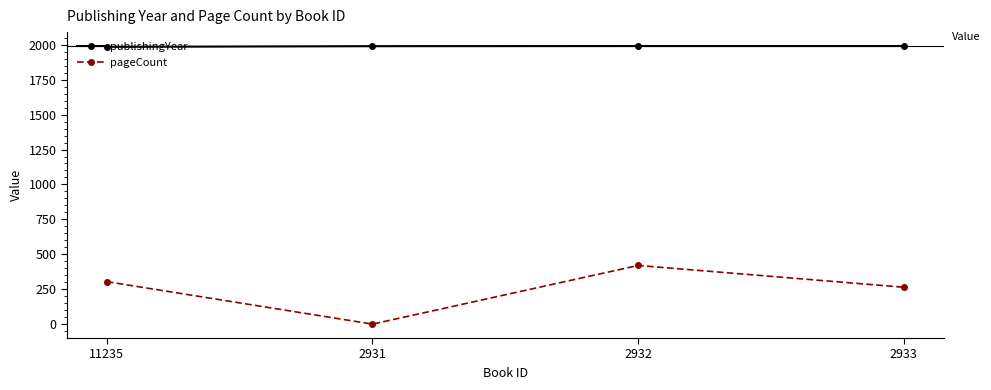

What is the average value of the pageCount series?

247